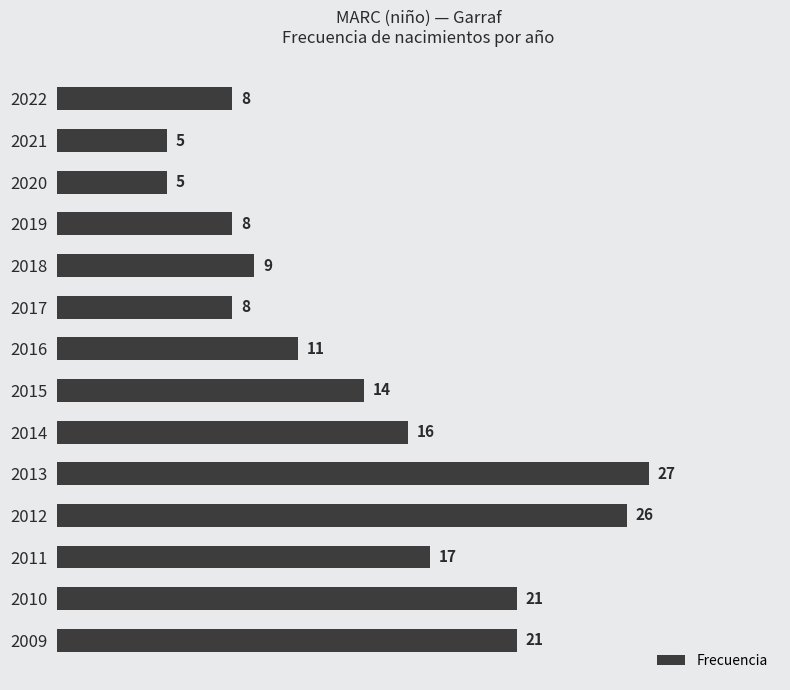

What is the value of the 8th bar from the top?

14